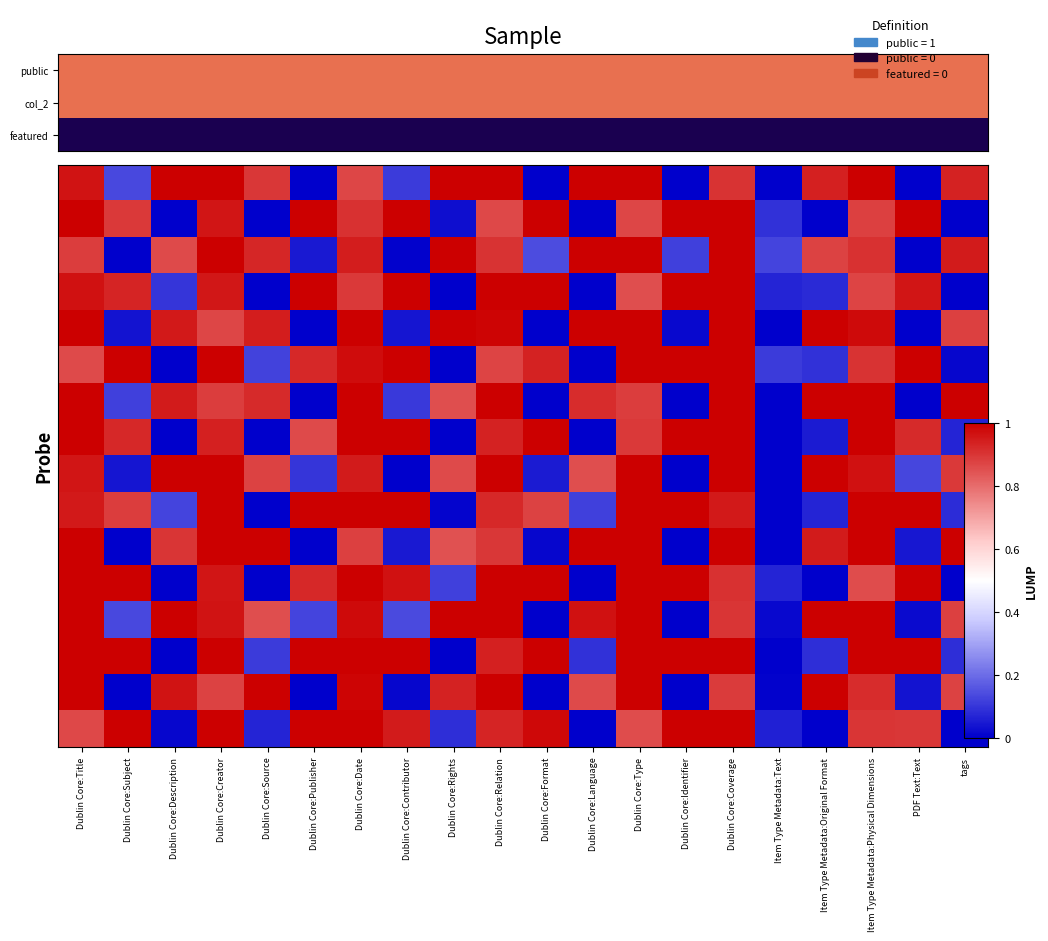

Between Dublin Core:Language and Dublin Core:Subject, which is larger?

Dublin Core:Language